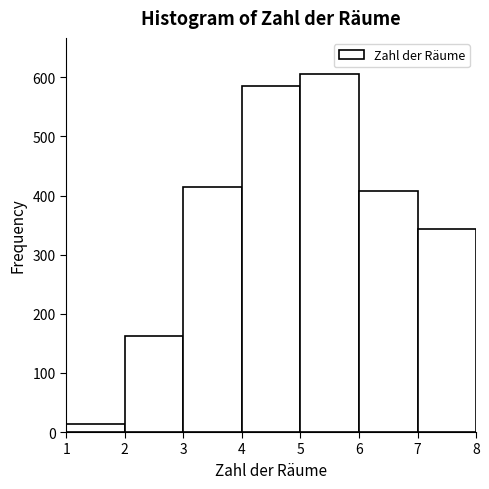

Which range on the x-axis has the tallest bar?

5 to 6